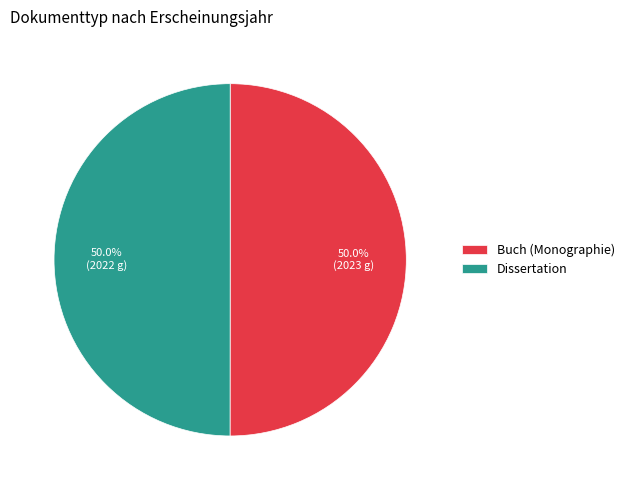

Approximately how many times larger is the value at Dissertation compared to Buch (Monographie)?

1.0